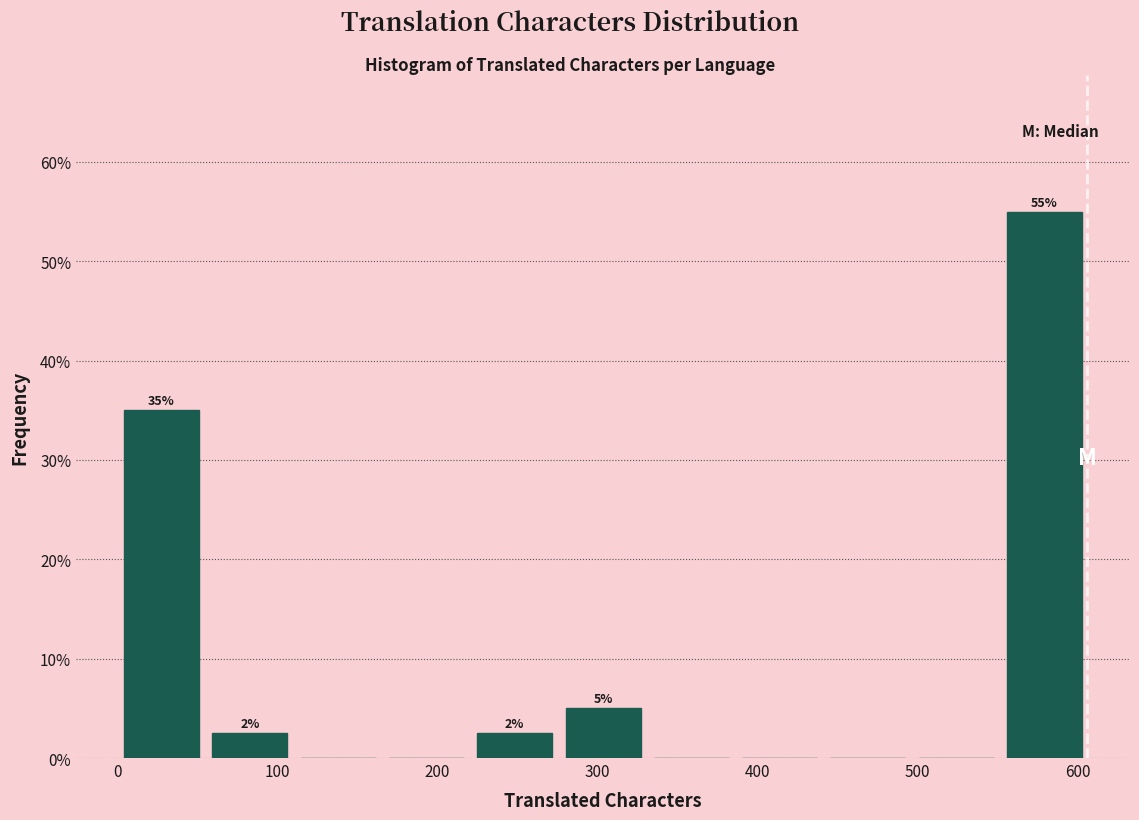

Over which range of the x-axis is the bar tallest?

550 to 610